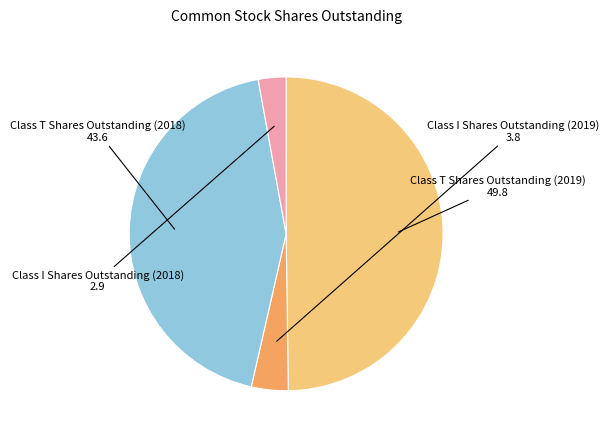

Count the number of slices in the pie.

4